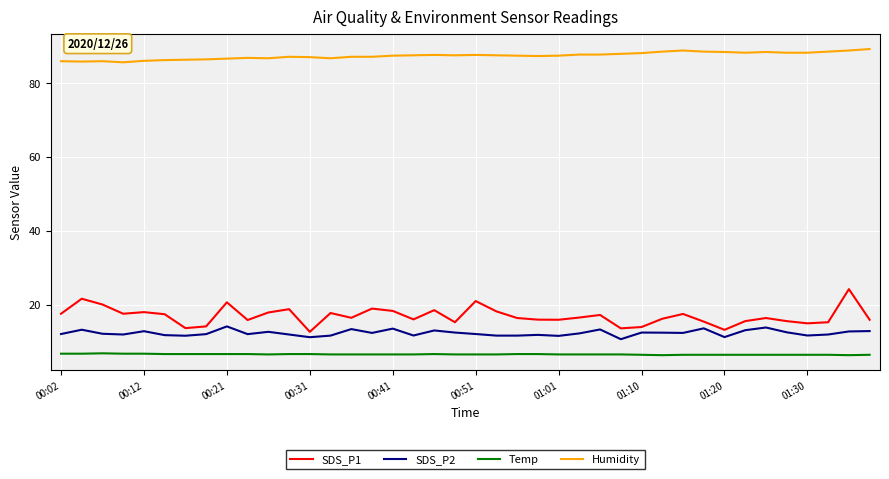

True or false: SDS_P2 and Temp intersect in this chart.

False